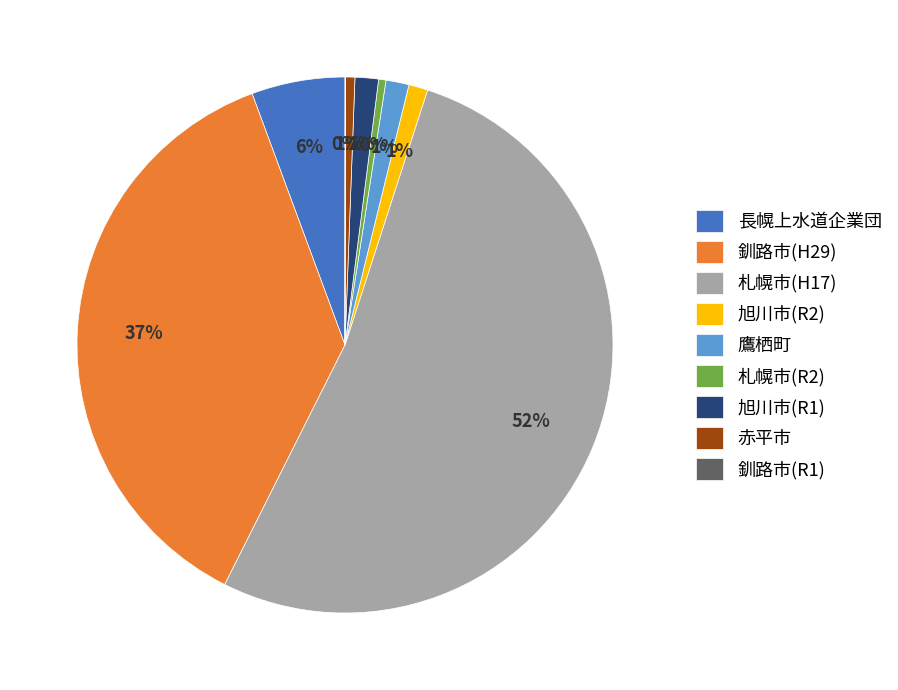

Is there a majority slice in this chart?

Yes